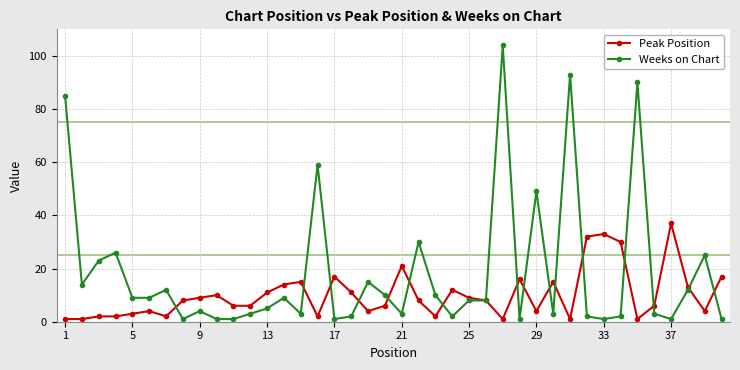

What is the maximum value shown in the chart?

104